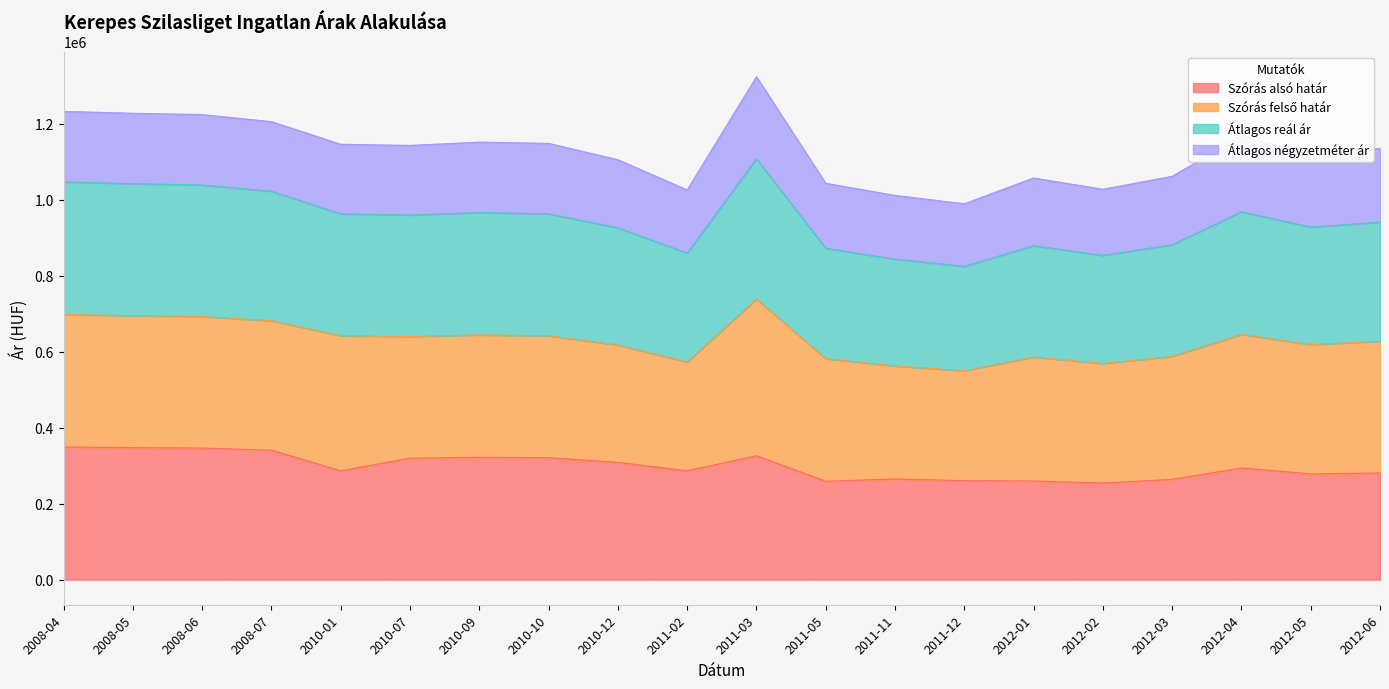

At which category is the sum across all series the highest?

2011-03